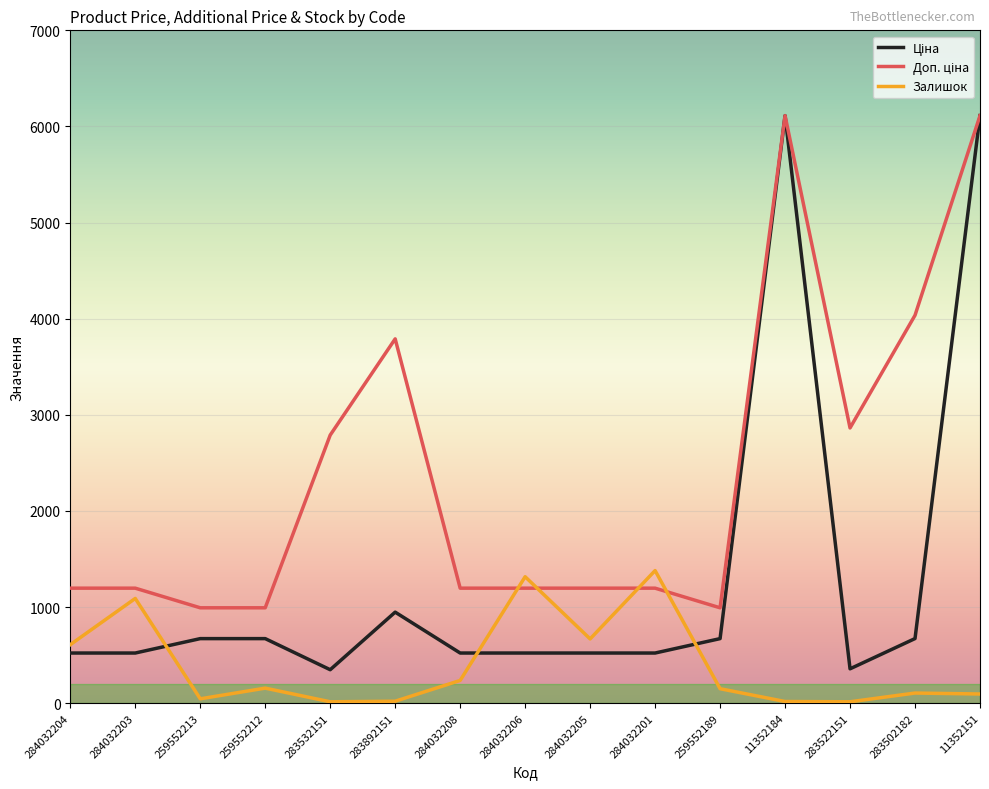

What is the spread (max minus min) of values at 284032201?

857.8